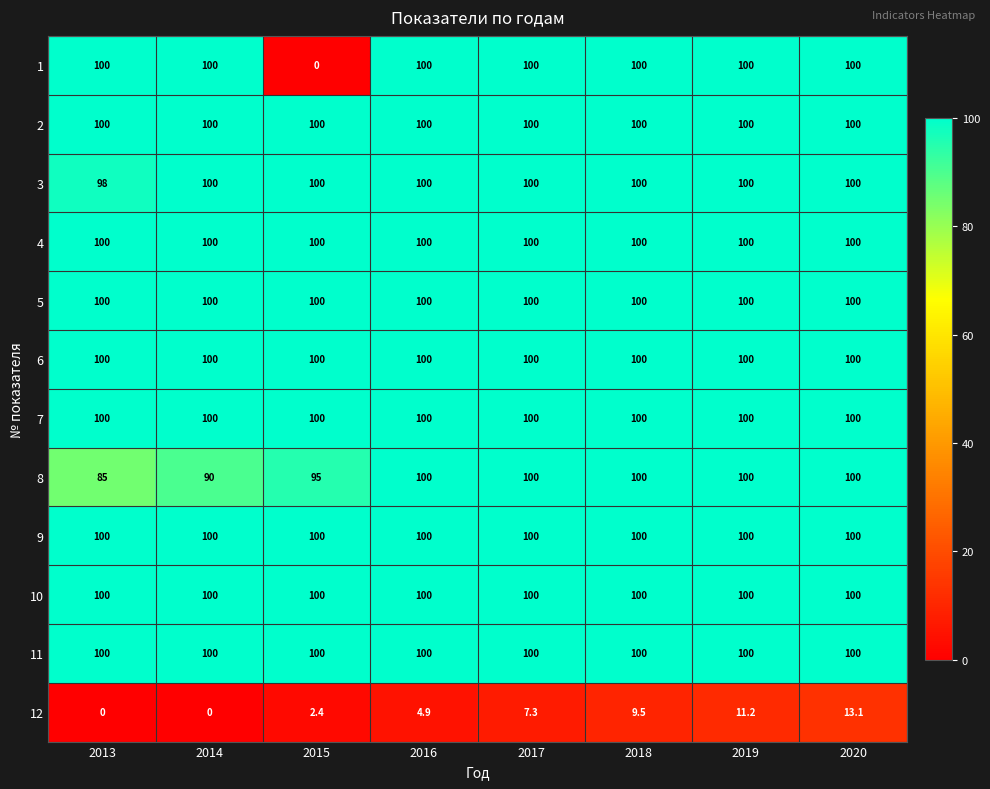

Count the number of categories in the chart.

8